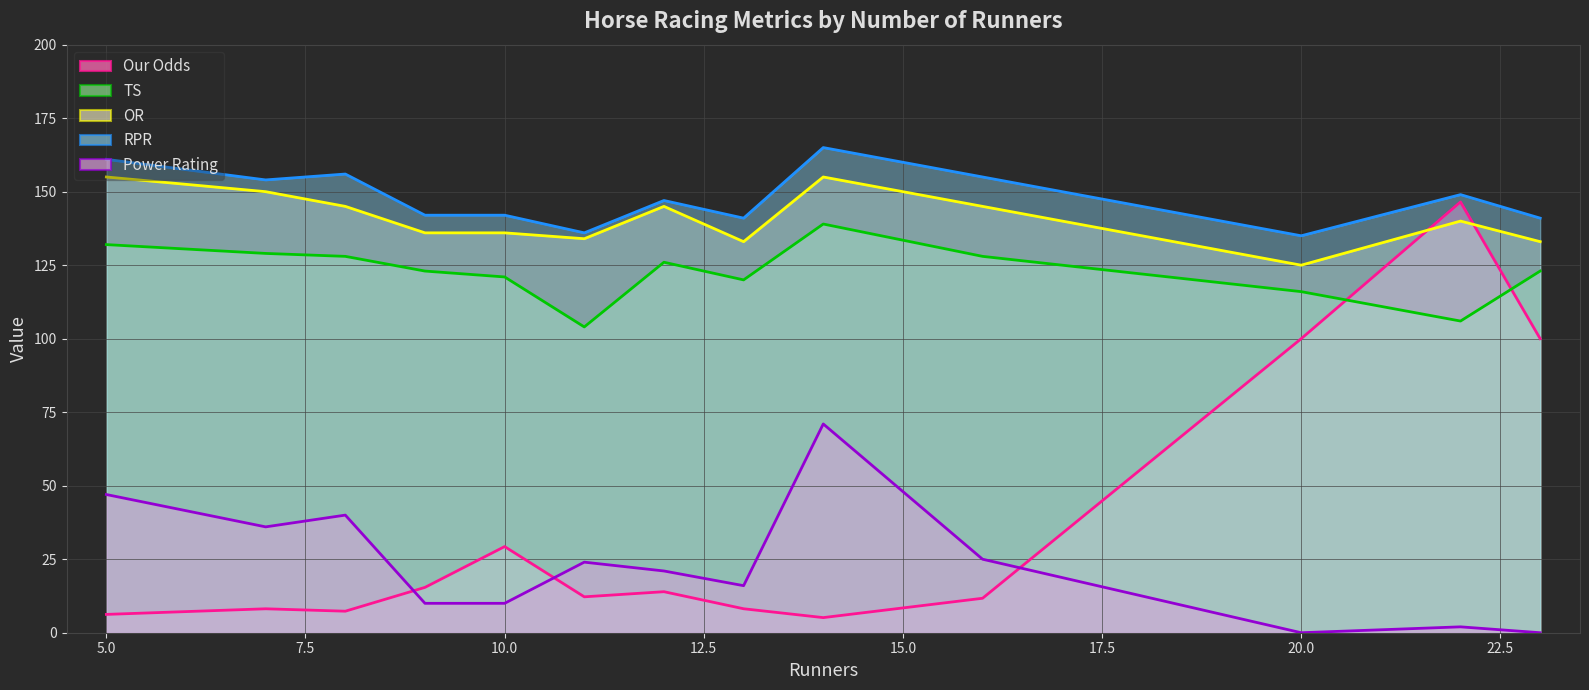

What is the difference between the TS (line) values at 10 and 20.0?

4.0